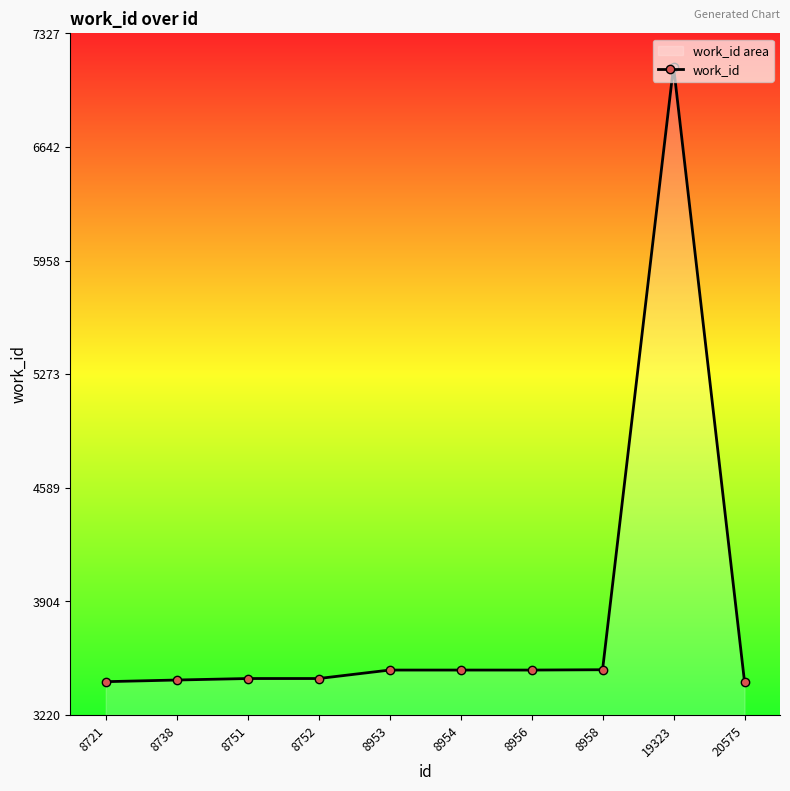

What is the difference between the maximum and minimum values?

3707